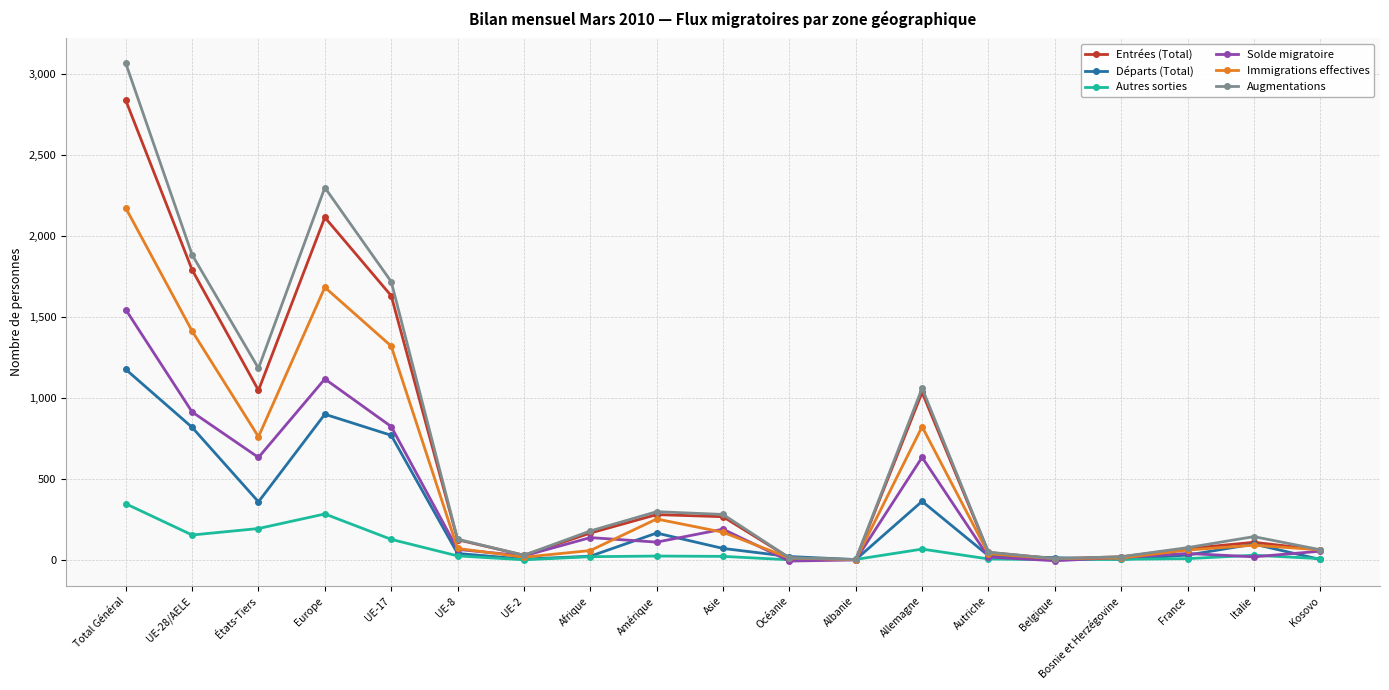

What position from the right is UE-28/AELE?

18